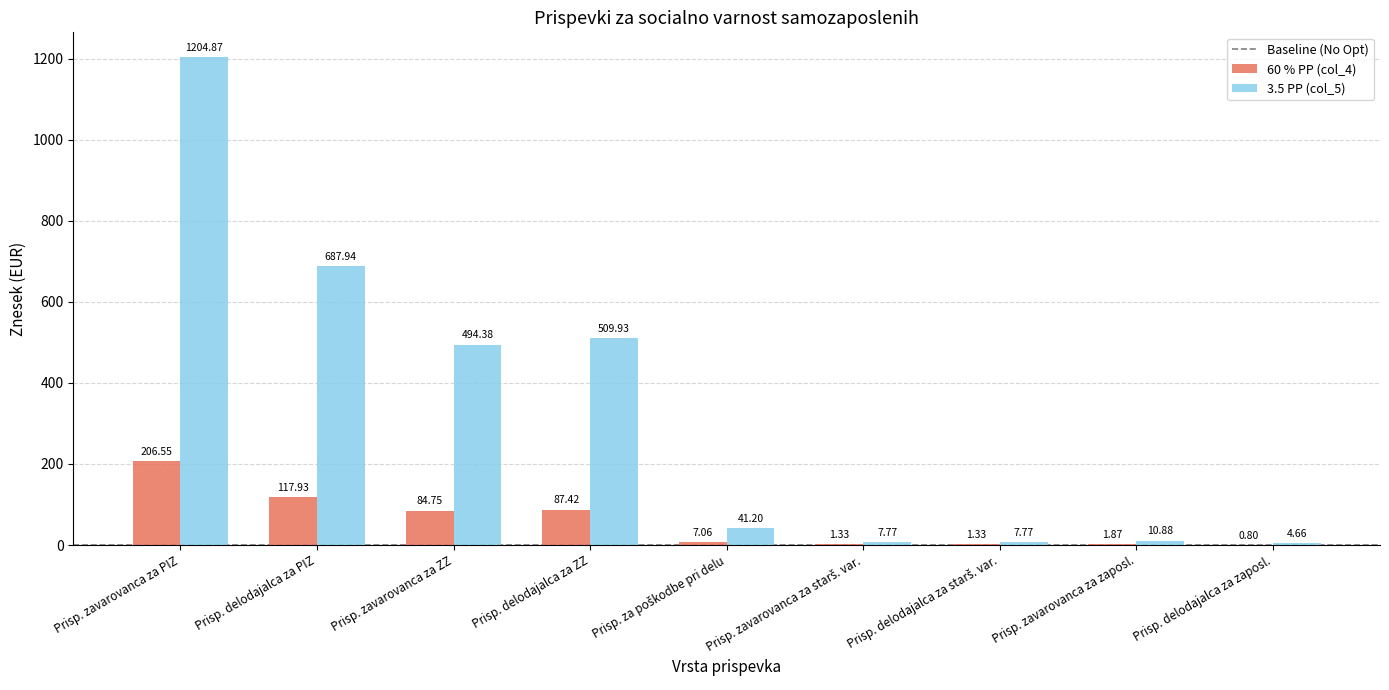

Which series has the largest total across all categories?

3.5 PP (col_5)